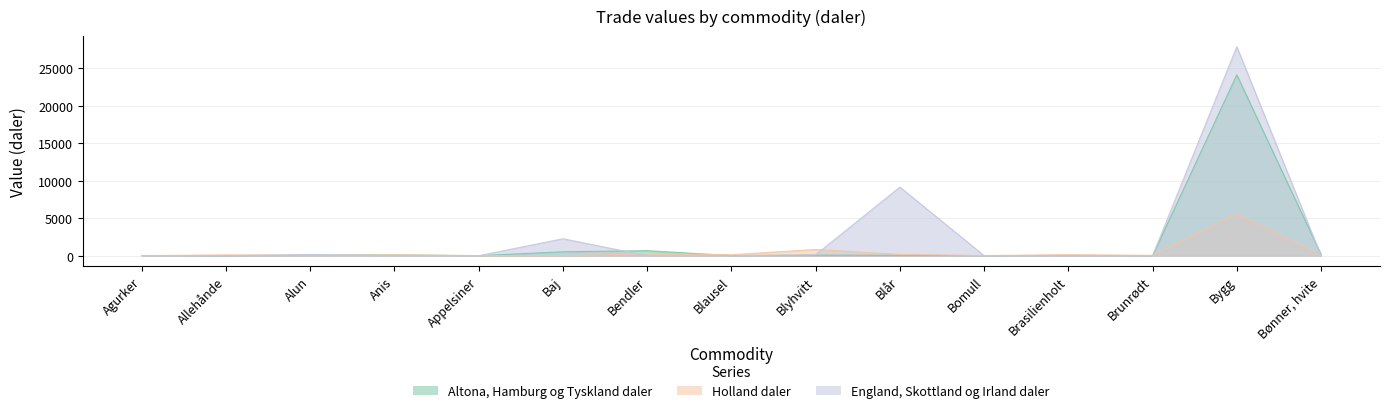

List the labels in order of England, Skottland og Irland daler value, largest first.

Bygg, Blår, Baj, Alun, Blyhvitt, Agurker, Allehånde, Anis, Appelsiner, Bendler, Blausel, Bomull, Brasilienholt, Brunrødt, Bønner, hvite